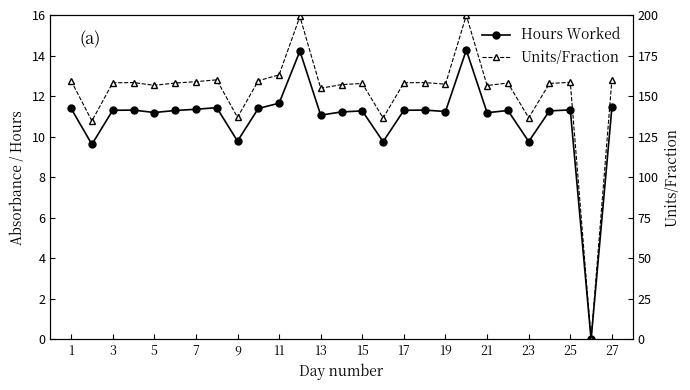

True or false: Units/Fraction has a value of 268.2 at 19.

False